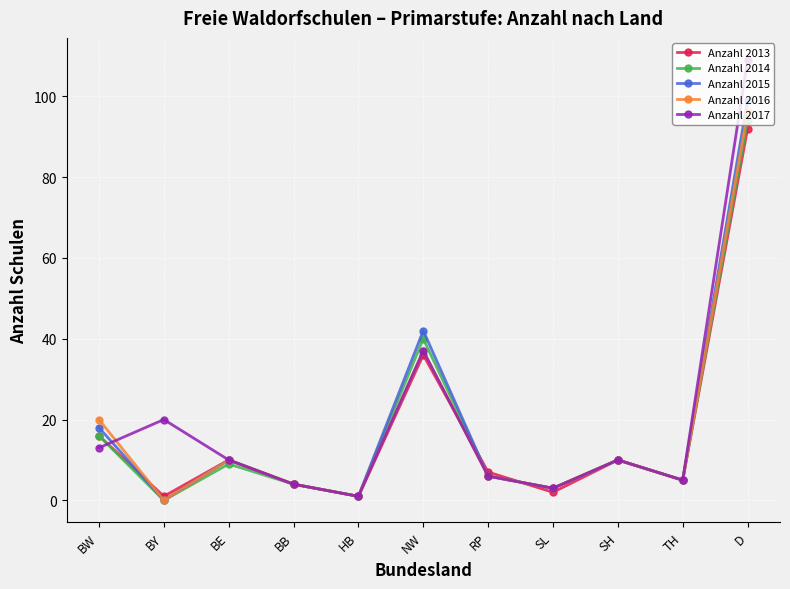

Rank the series by their maximum value, from highest to lowest.

Anzahl 2017, Anzahl 2015, Anzahl 2016, Anzahl 2014, Anzahl 2013